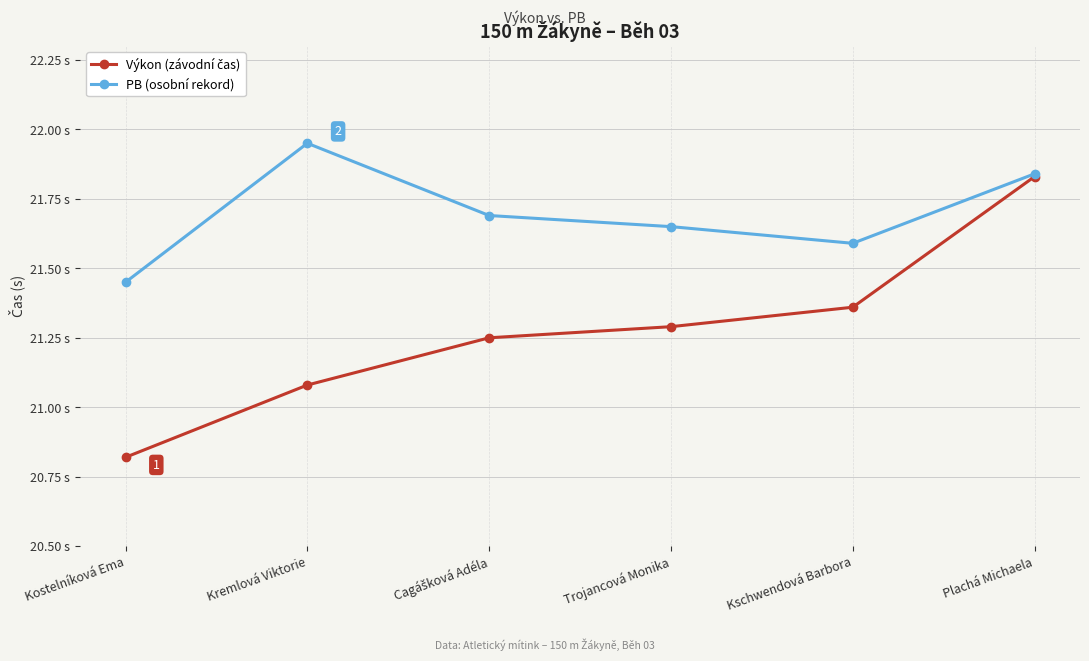

Does the chart have visible grid lines?

Yes